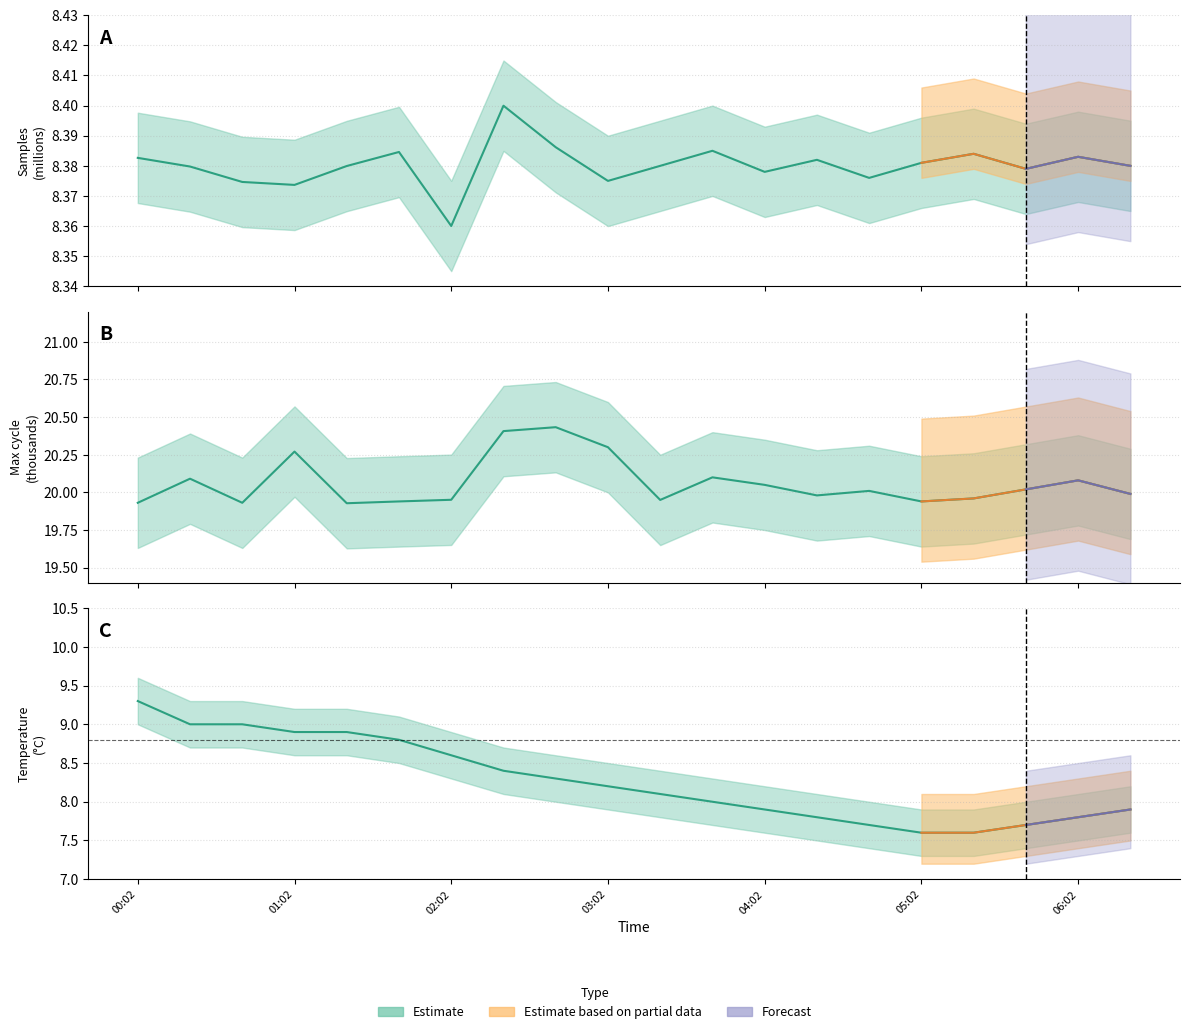

True or false: Max_cycle has a value of 7.0 at 13.

False